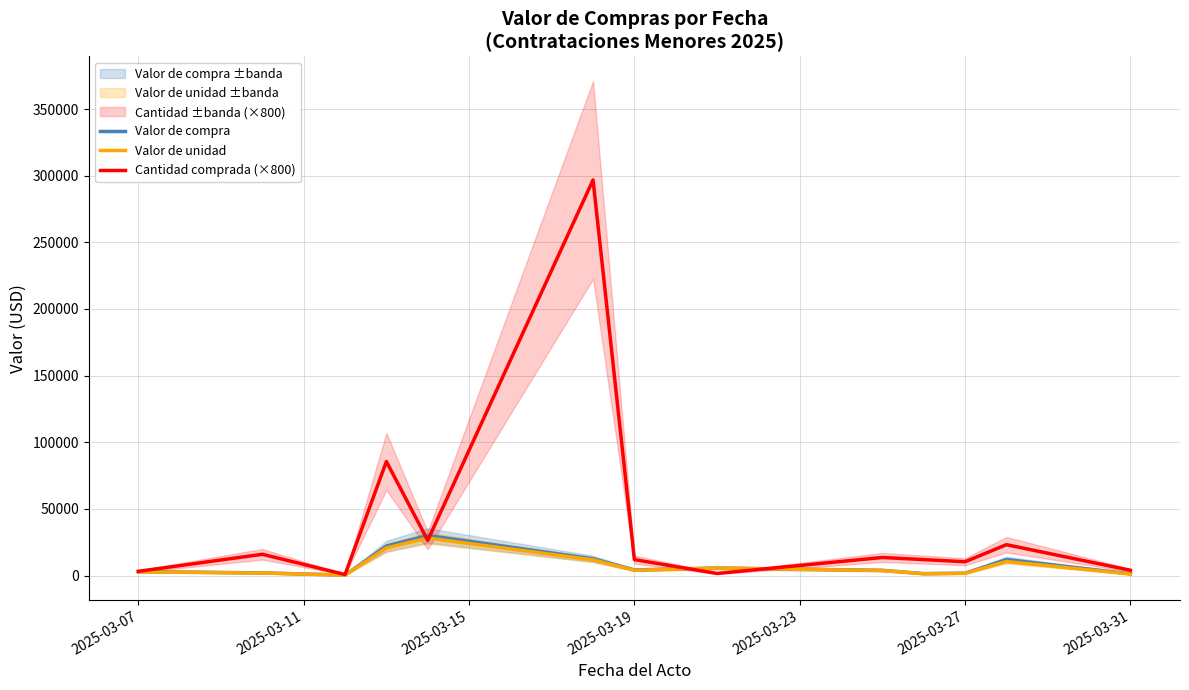

What is the maximum value for Cantidad comprada (×800)?

296800.0